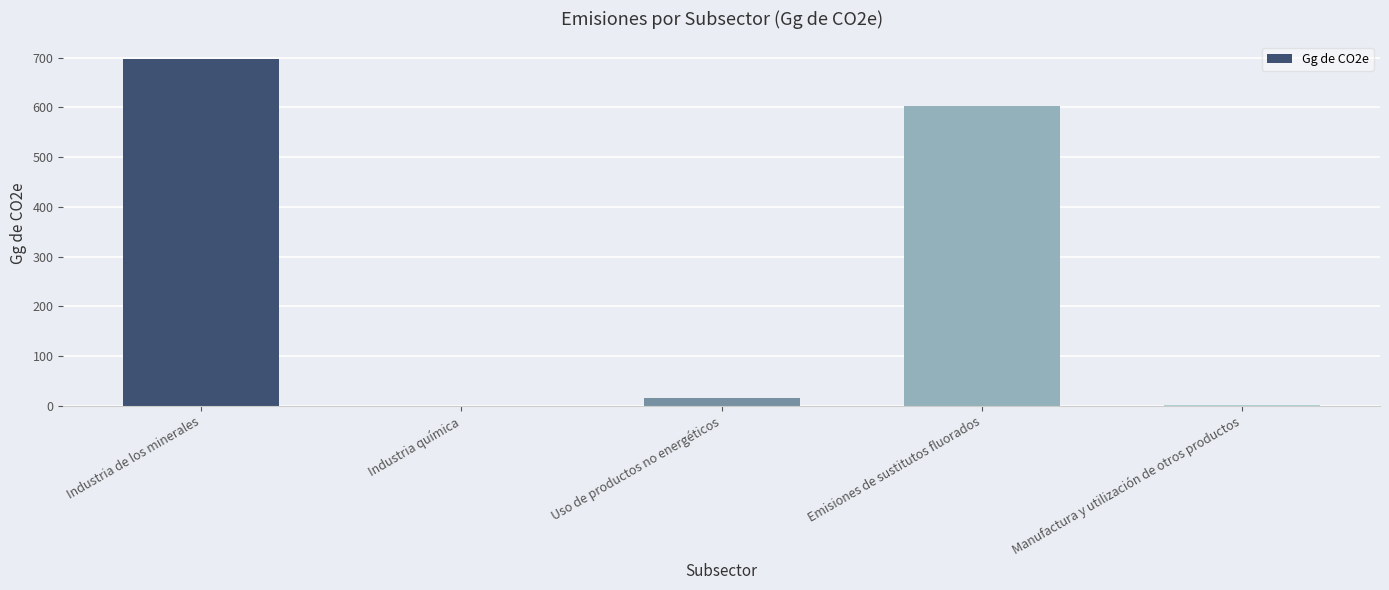

Are the bars grouped side by side (vs. stacked)?

No